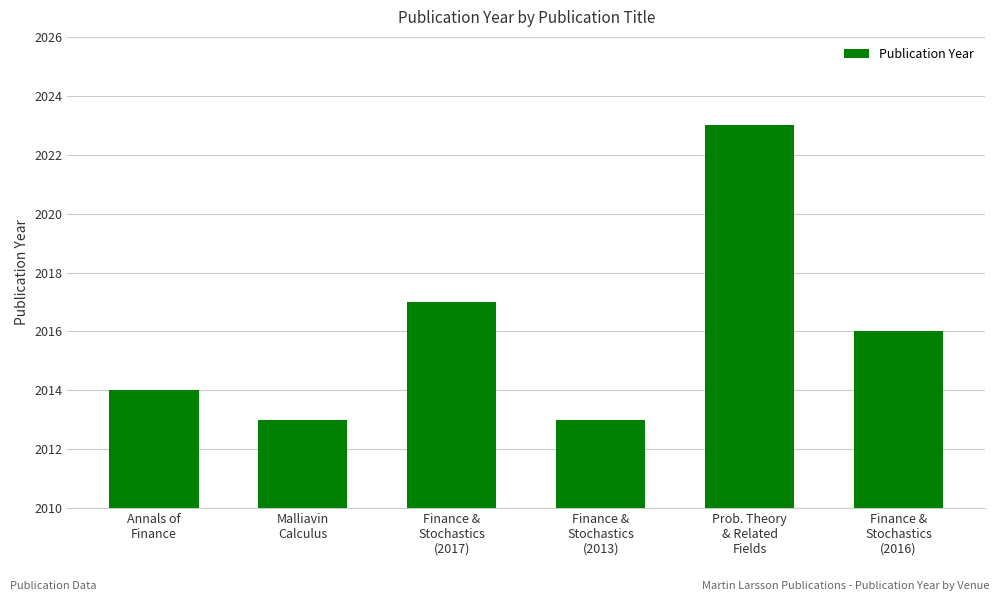

What is the difference between the values at Annals of
Finance and Malliavin
Calculus?

1